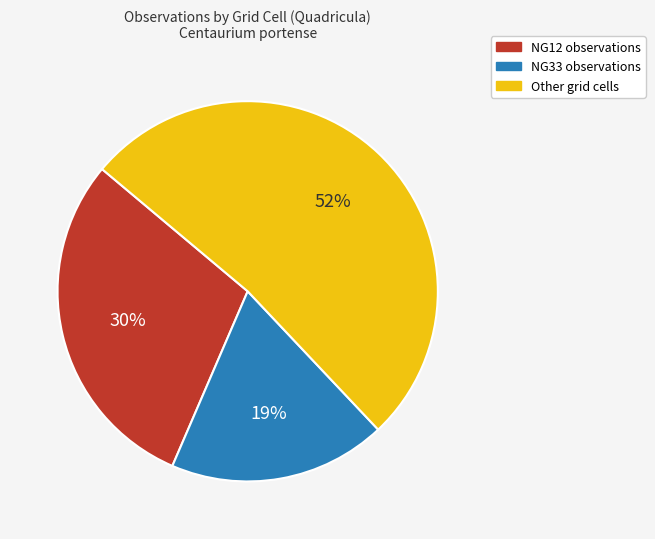

To the nearest percent, what is the difference between the largest and smallest slice percentages?

33%